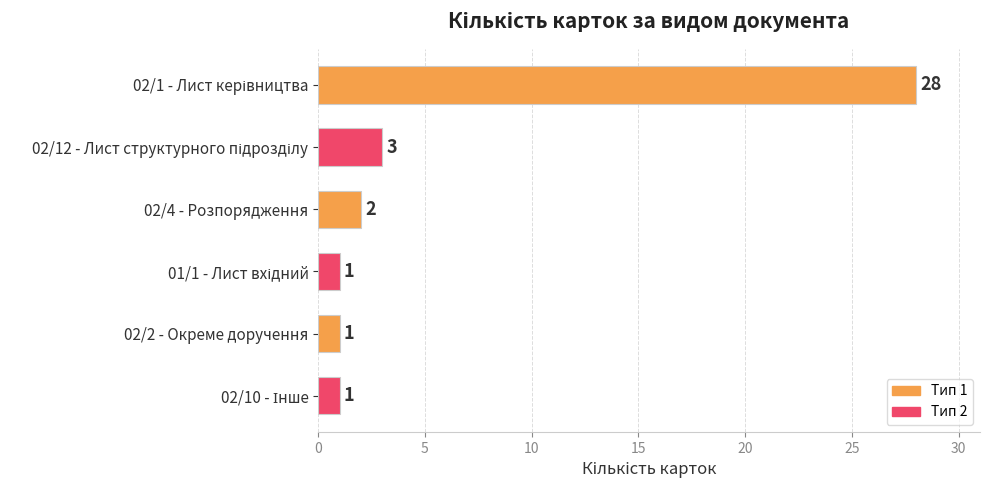

What is the value of the 6th bar from the top?

1